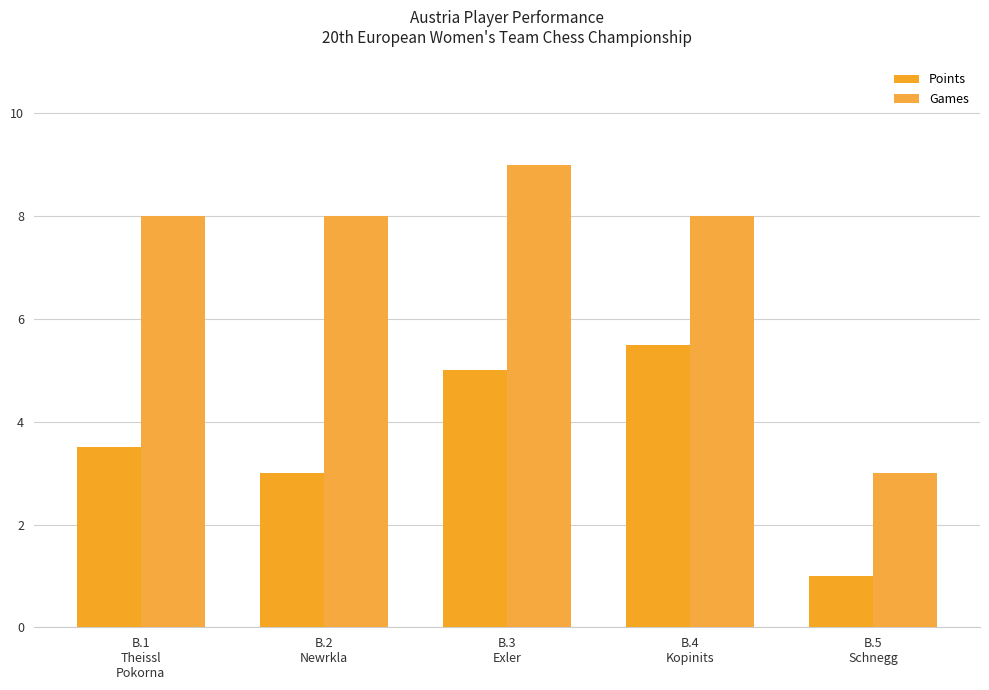

At which category does the chart reach its minimum across all series?

B.5
Schnegg